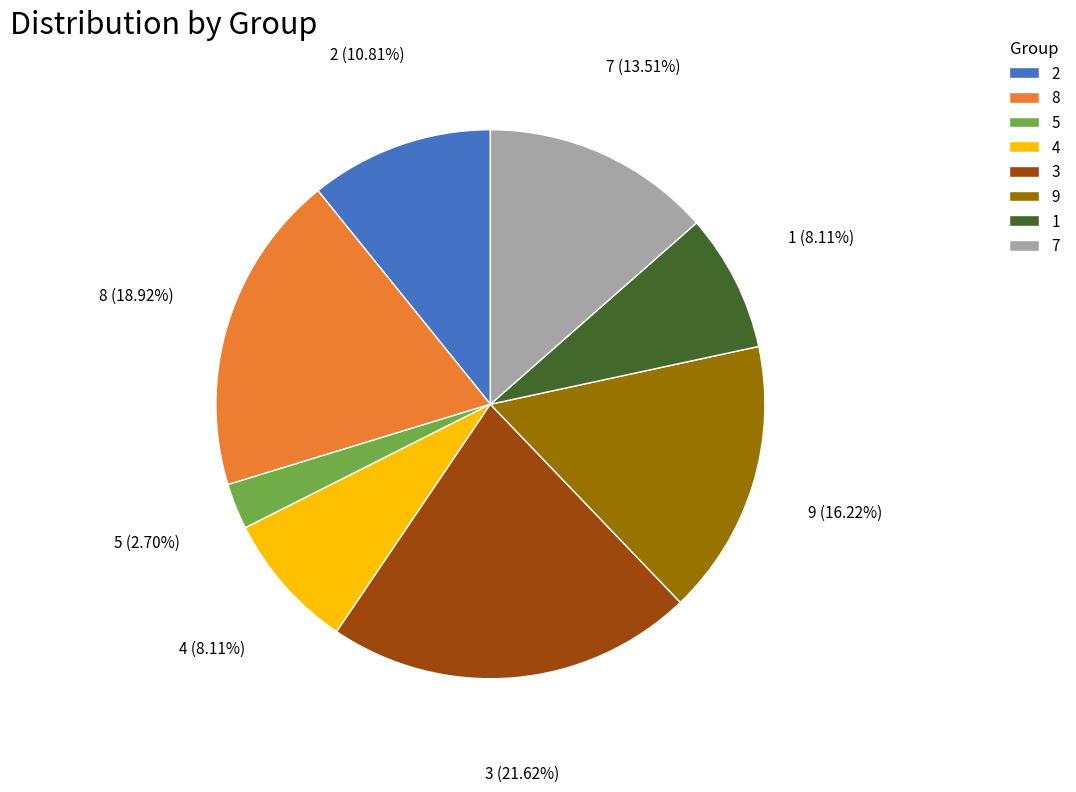

What is the smallest slice in the pie chart?

5